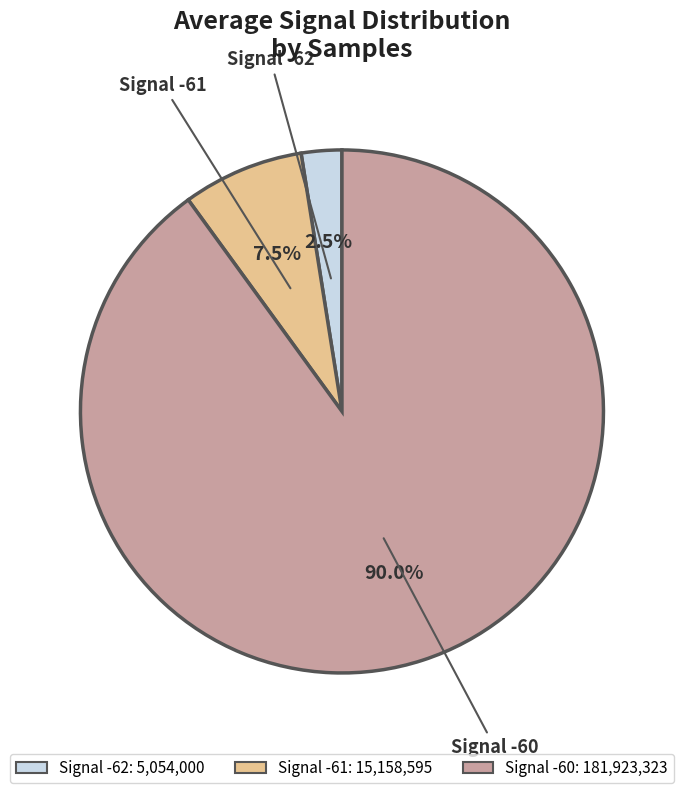

Does any single category account for the majority?

Yes